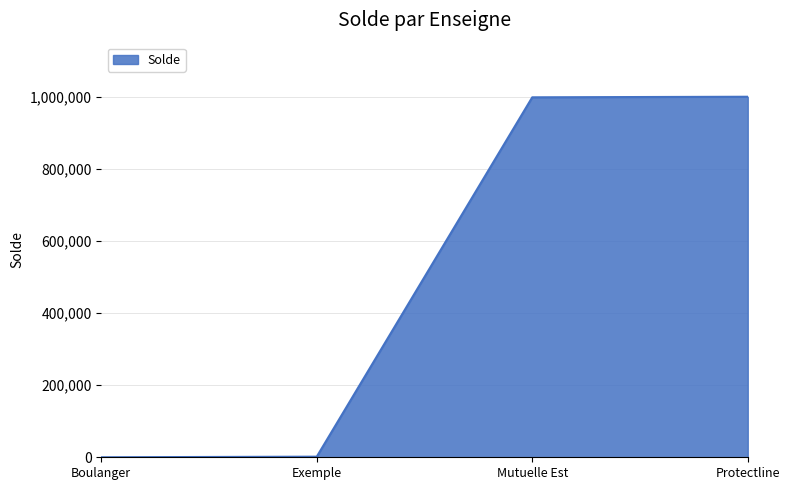

True or false: the data has more than 2 interior local peaks.

False